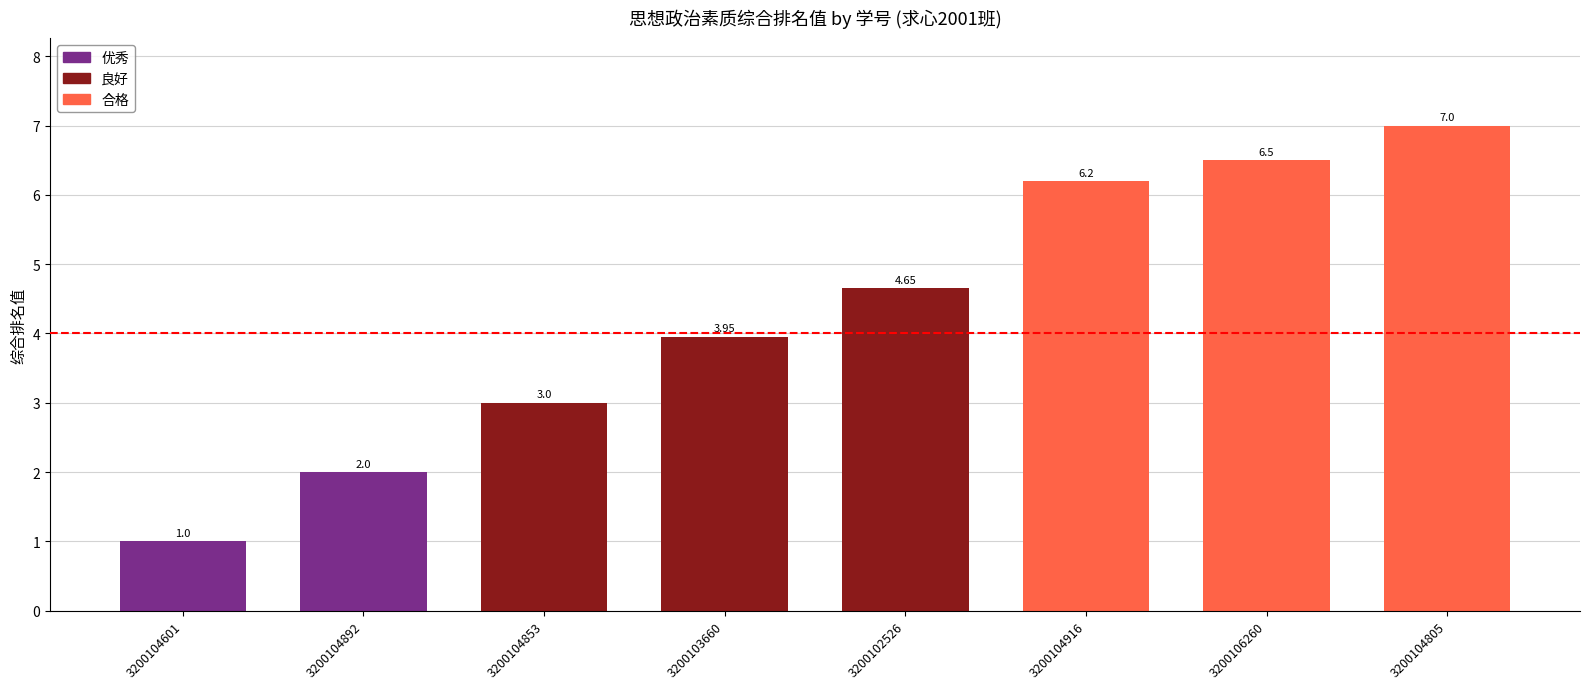

List the labels in order of value, largest first.

3200104805, 3200106260, 3200104916, 3200102526, 3200103660, 3200104853, 3200104892, 3200104601